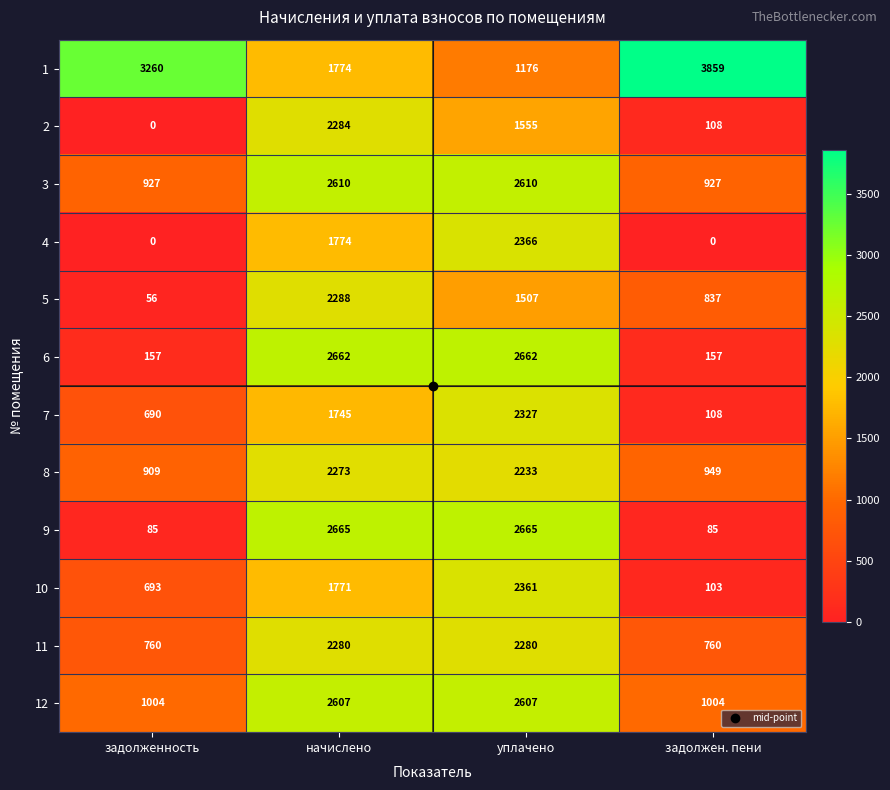

The value of 10 at начислено is 1771. True or false?

True